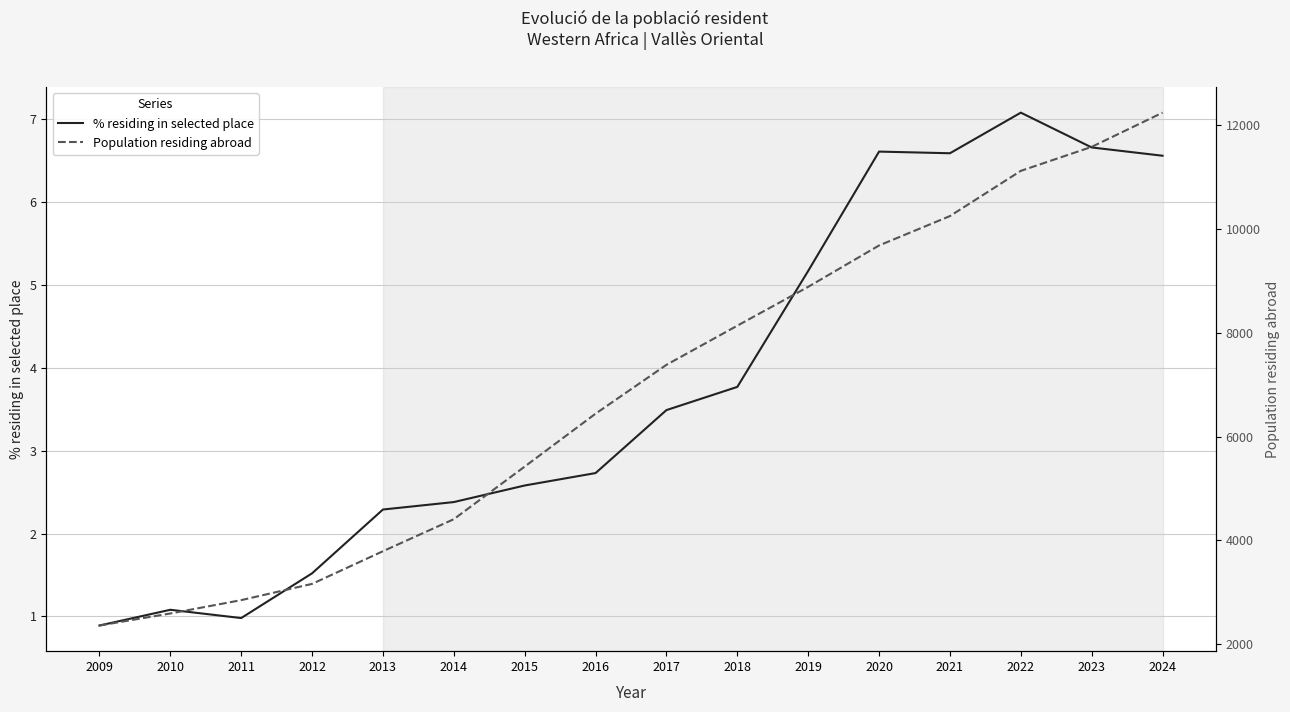

What is the sum of all Population residing abroad values?

110314.0